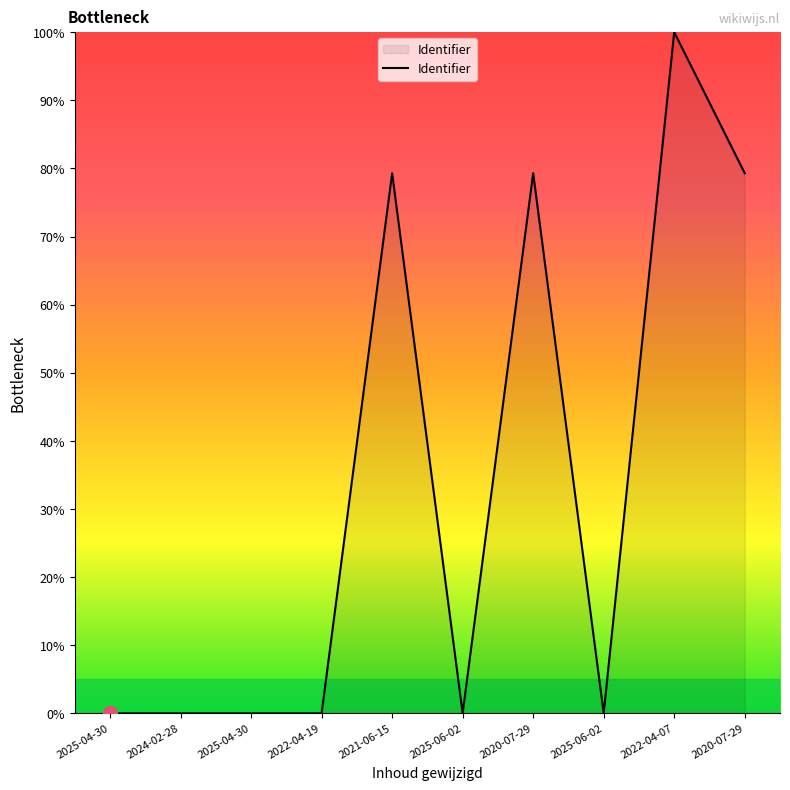

The chart shows a value of 100.0 at 2022-04-07. True or false?

True